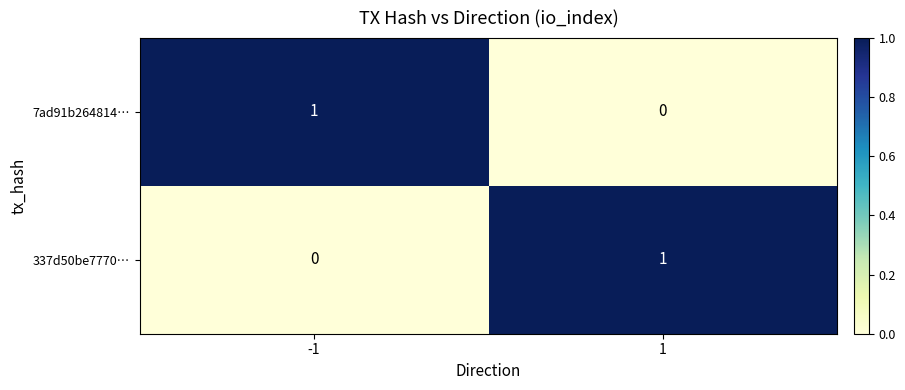

At 1, list the series in order from smallest to largest.

7ad91b264814…, 337d50be7770…